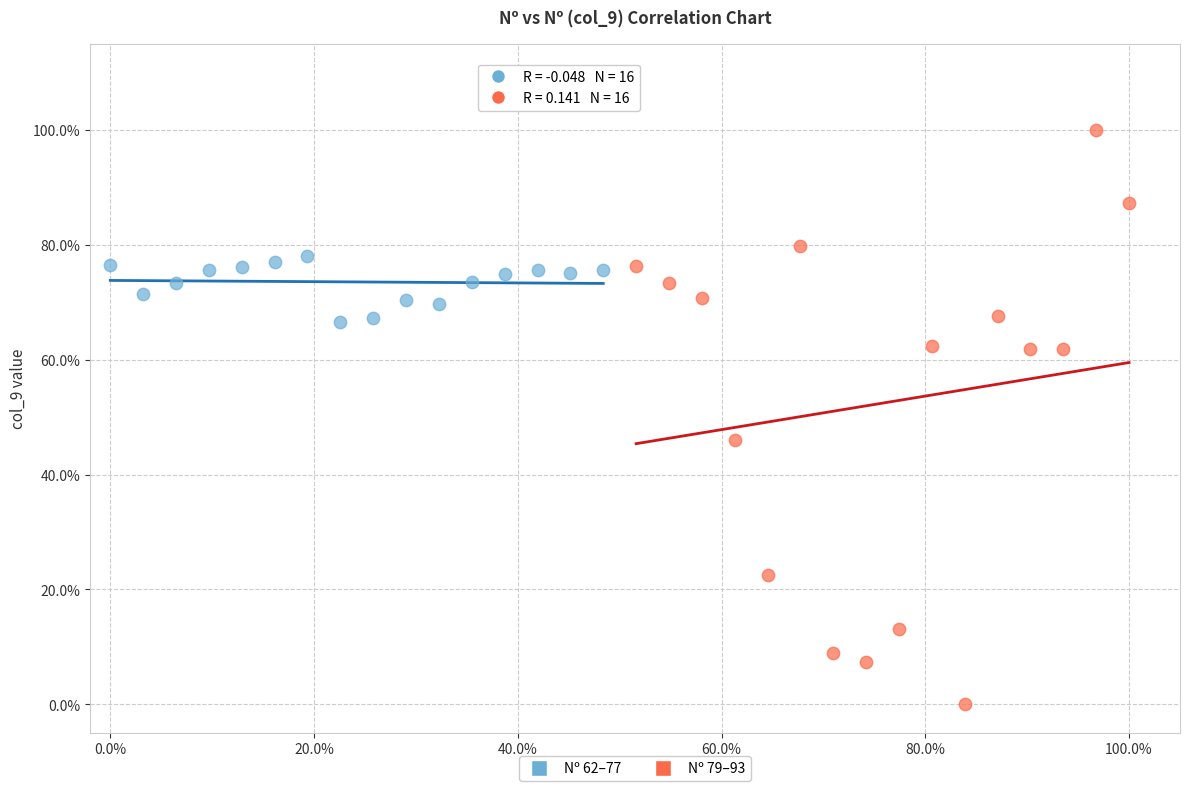

What are all the series names shown in the legend?

Nº 62–77, Nº 79–93